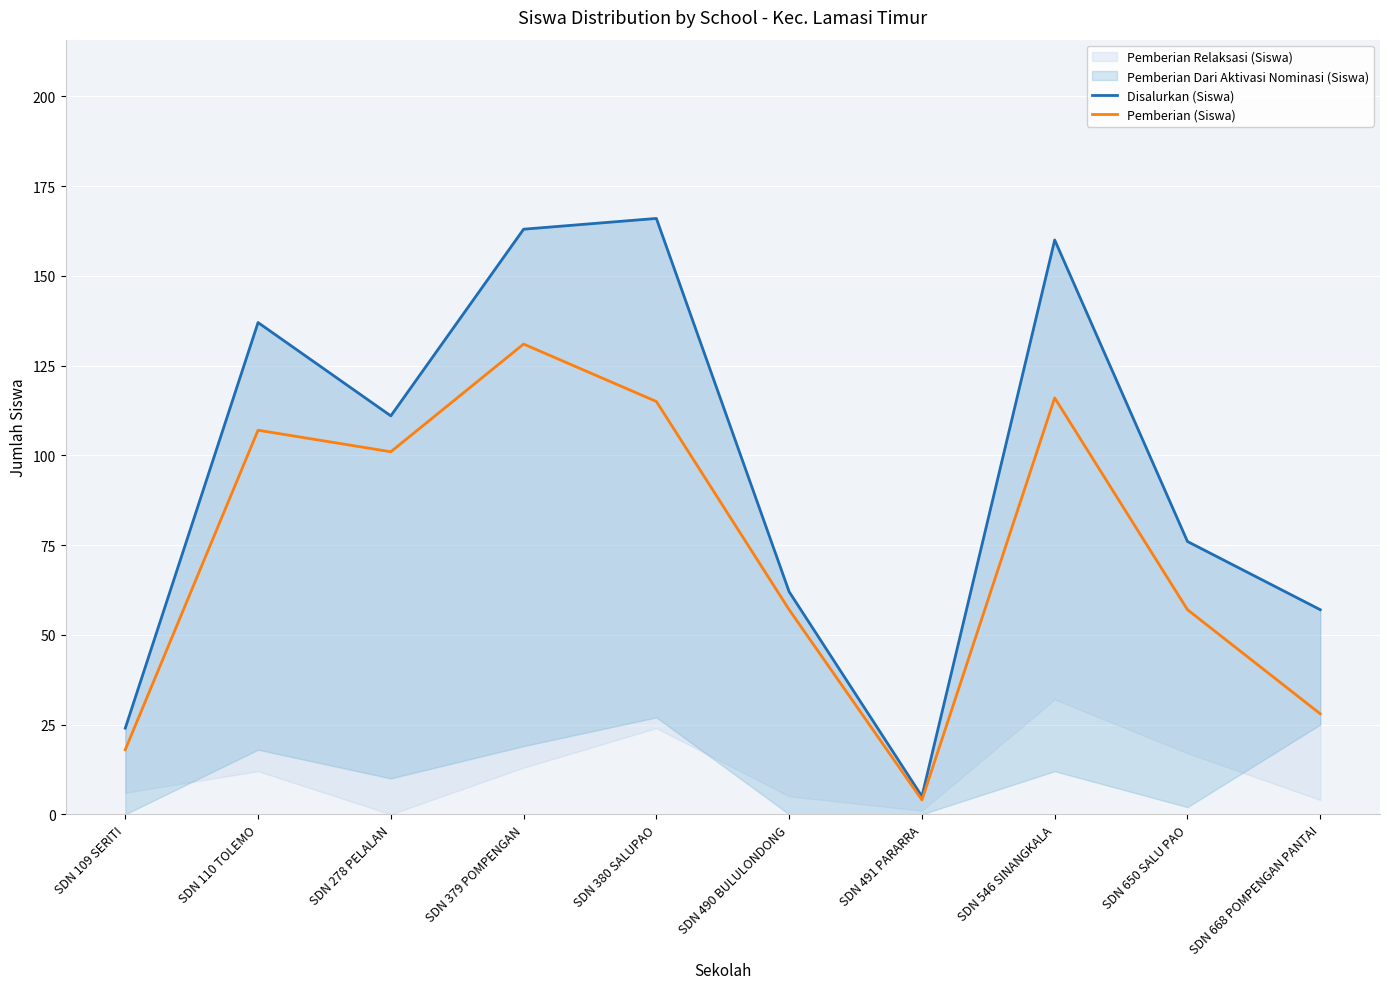

What is the value of the Disalurkan (Siswa) point at the 1st from the left?

24